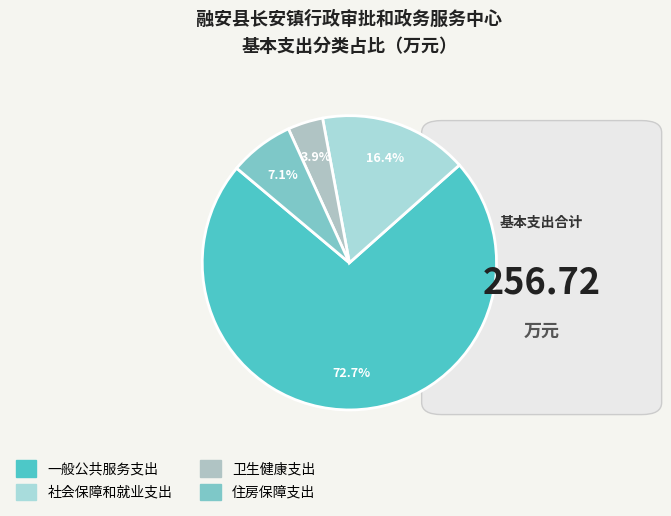

Is the sum of 社会保障和就业支出 and 卫生健康支出 greater than half?

No